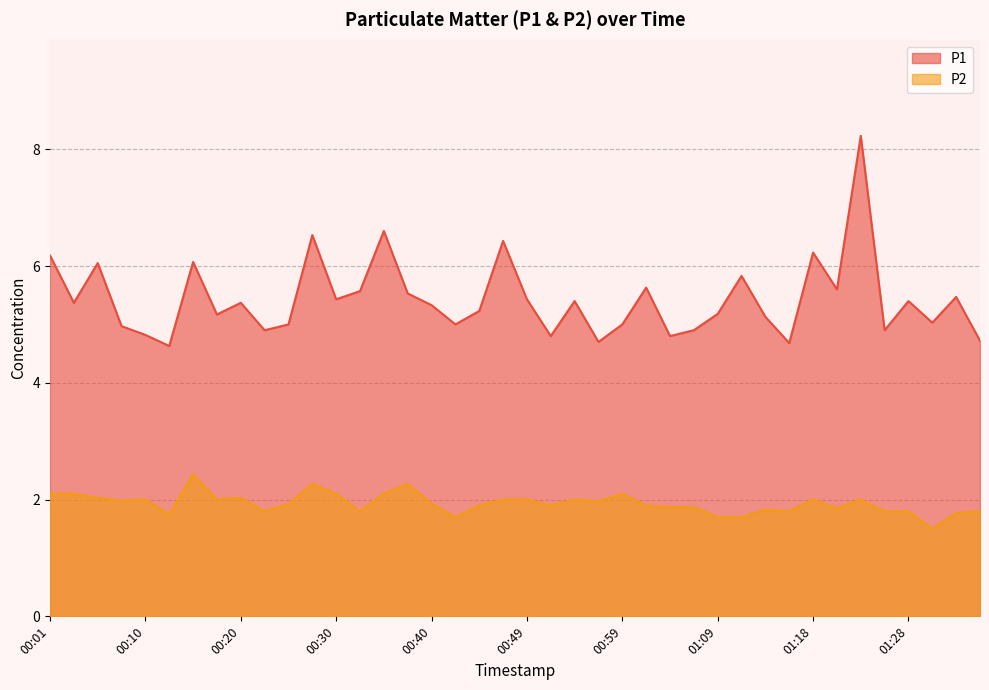

Which label corresponds to the largest value in the chart?

01:23